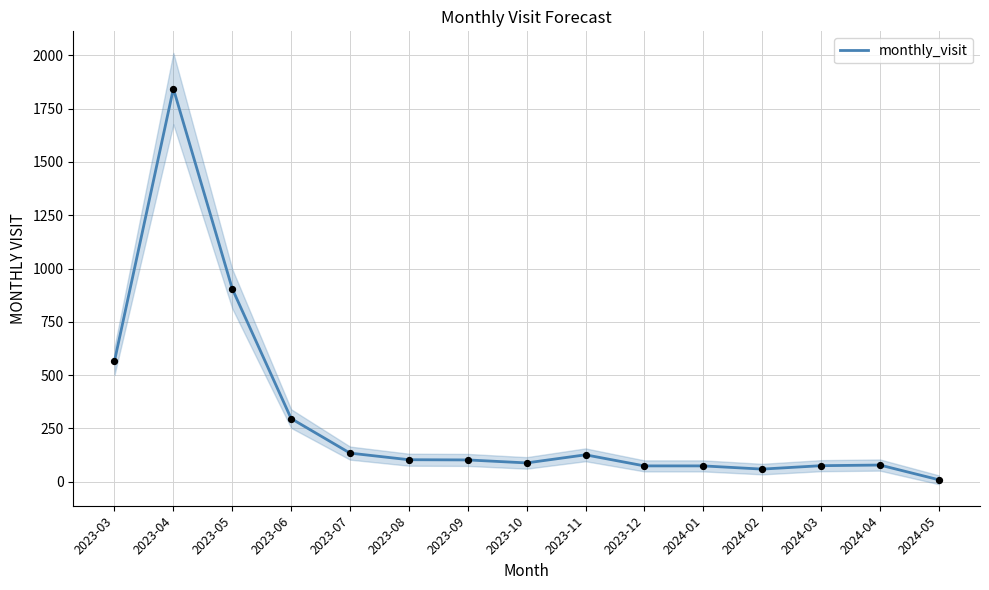

Between 2024-05 and 2023-06, which is larger?

2023-06